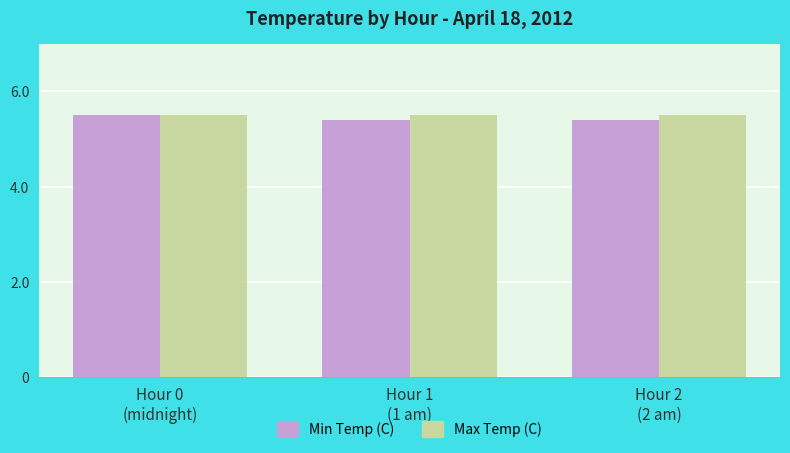

What is the minimum value shown in the chart?

5.4